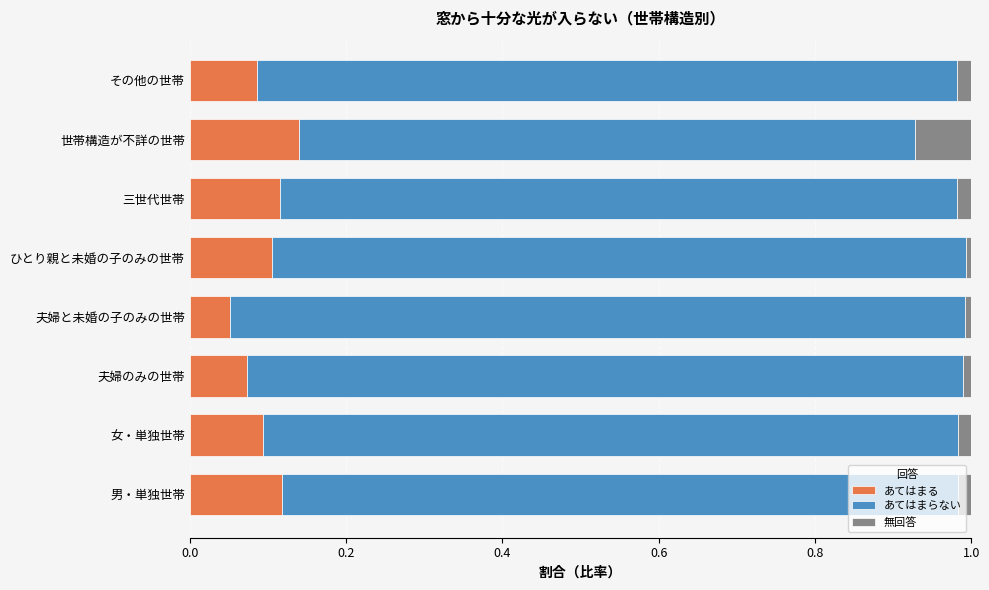

The あてはまる series shows 0.2 at 世帯構造が不詳の世帯. True or false?

False